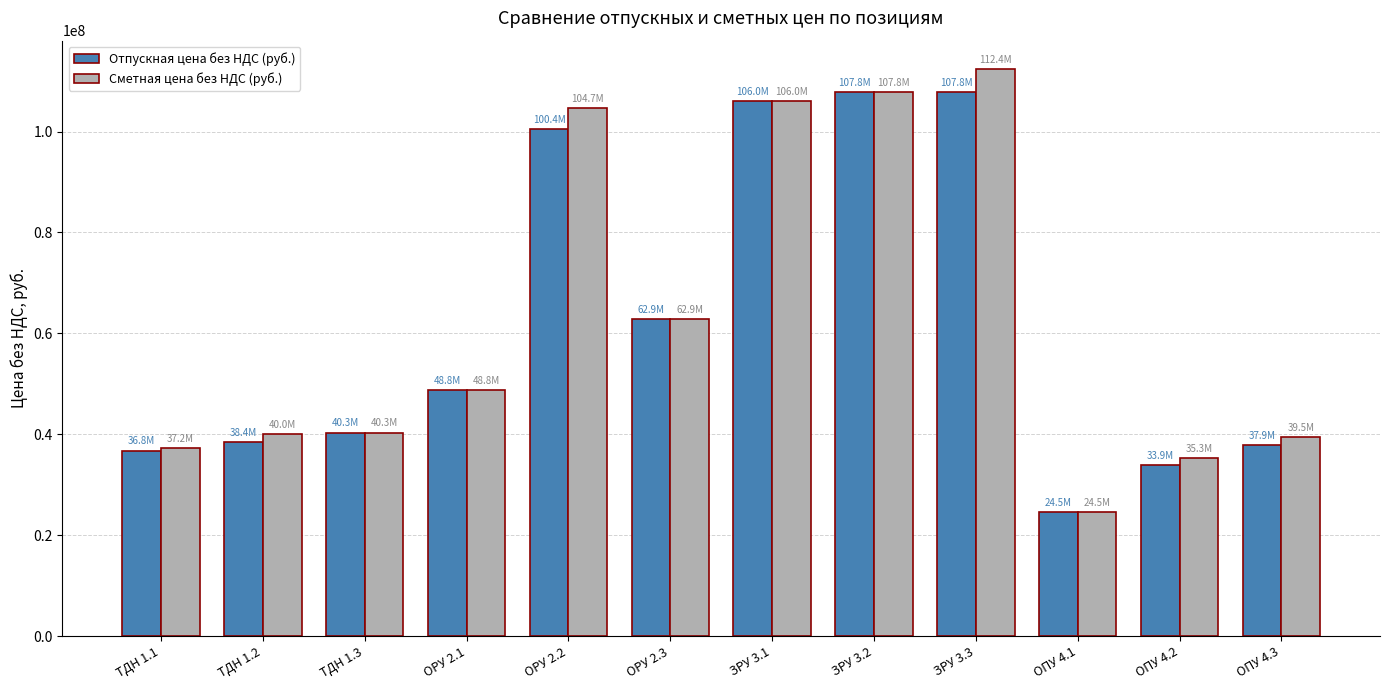

What is the total value across all series at ОРУ 2.3?

125753190